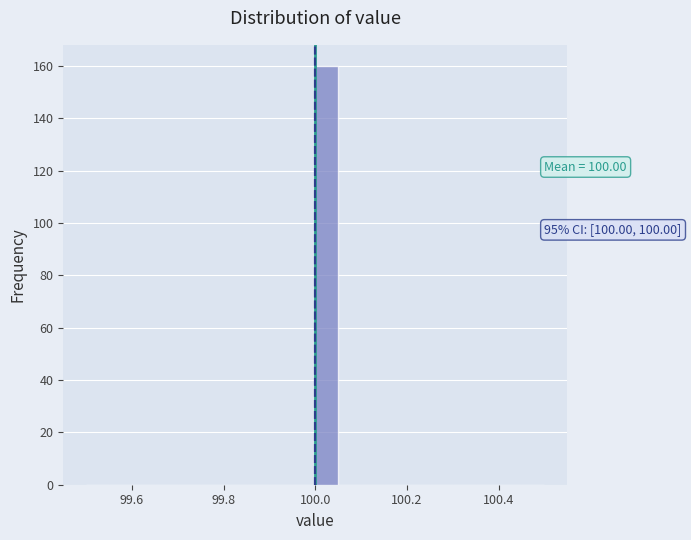

Around what value on the x-axis is the tallest bar? Give the approximate position of its centre, as read against the axis.

100.02